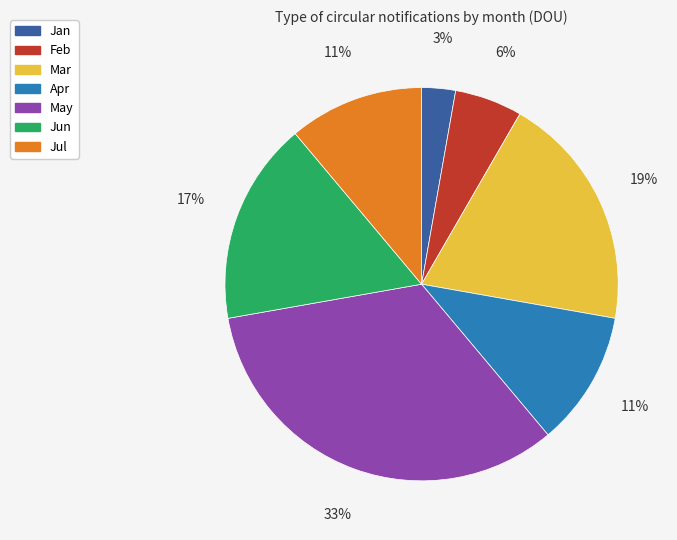

Count the number of slices in the pie.

7